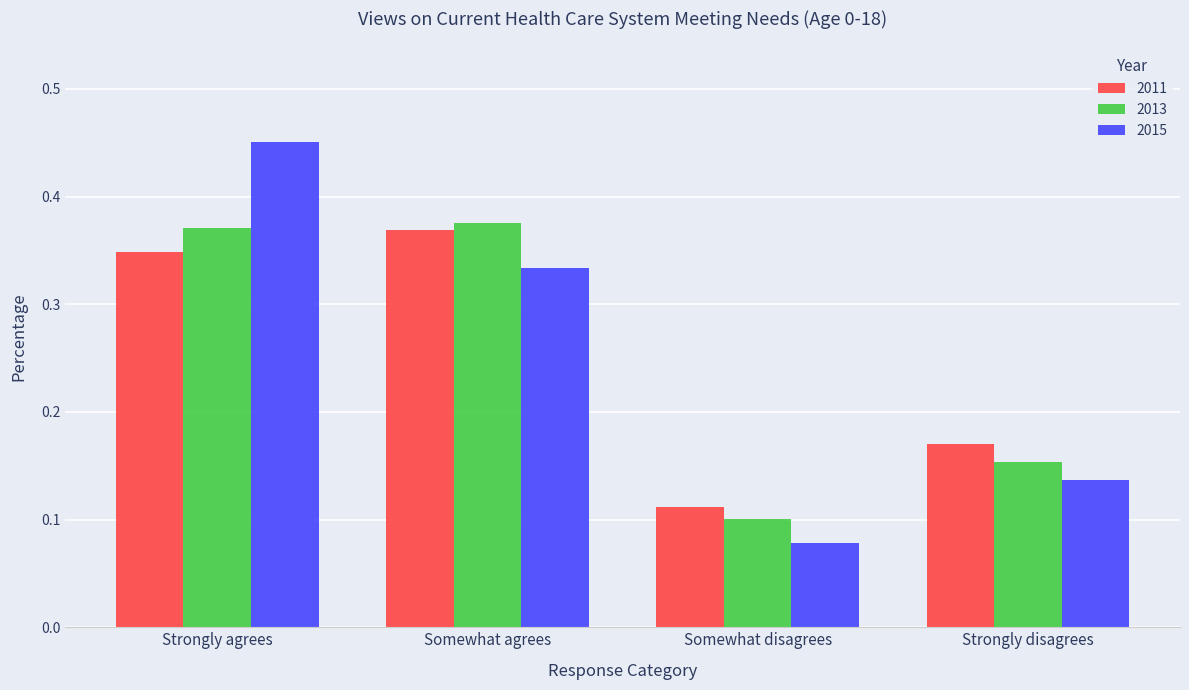

Rank the series by their maximum value, from highest to lowest.

2015, 2013, 2011